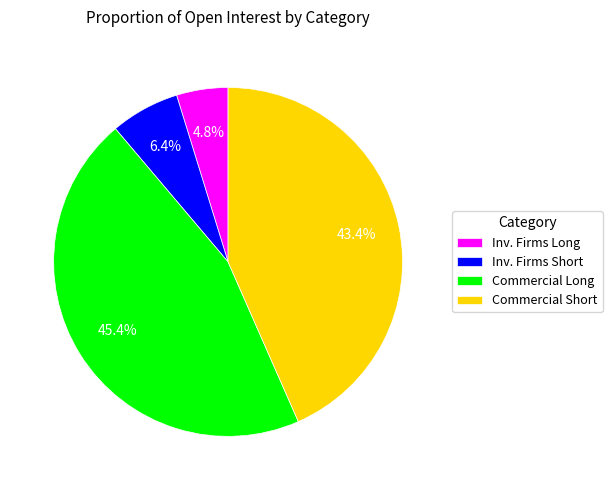

Between Inv. Firms Long and Inv. Firms Short, which is larger?

Inv. Firms Short